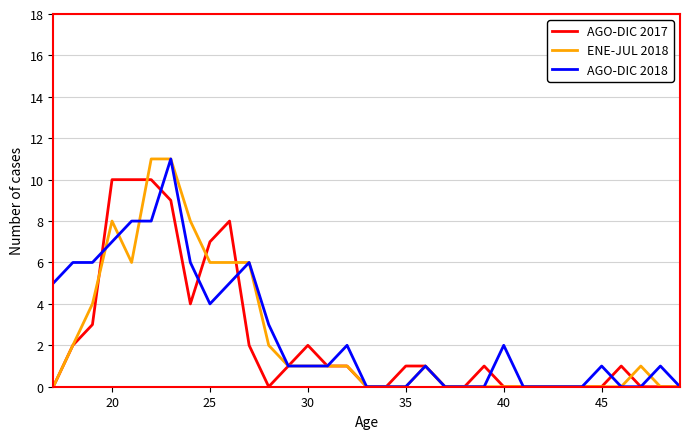

How many lines are shown in the chart?

3